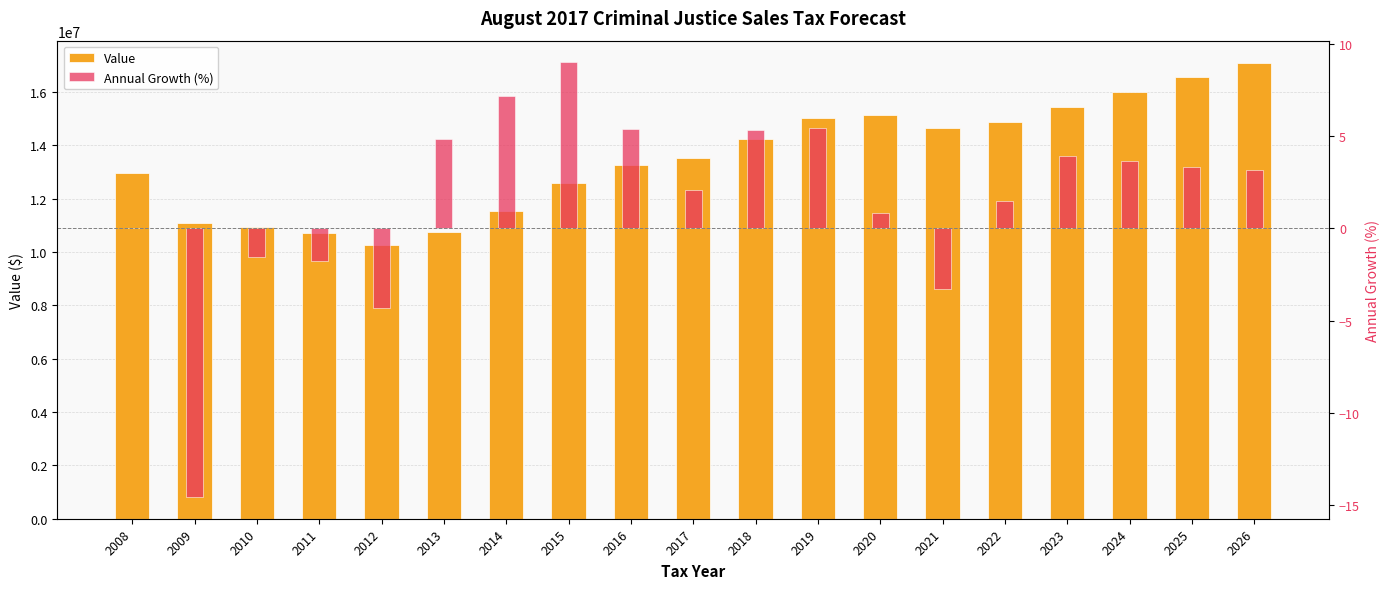

At how many categories does at least one series exceed 11249761?

14